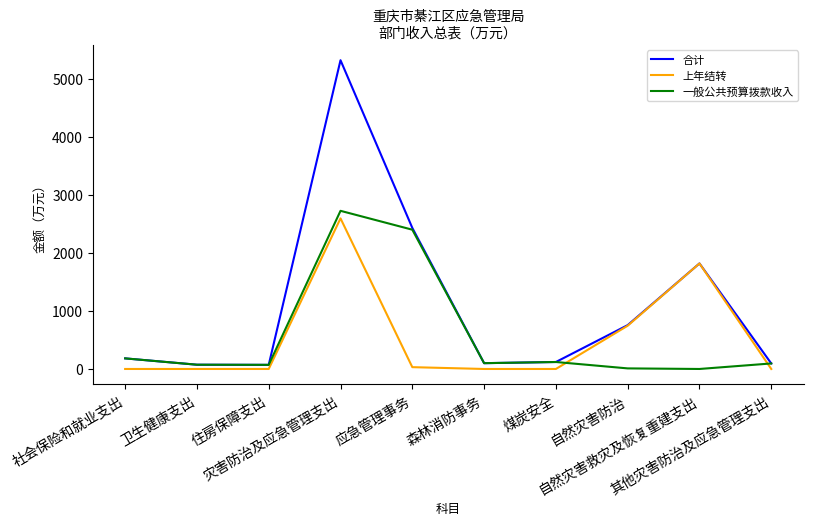

How many distinct data groups are displayed?

3